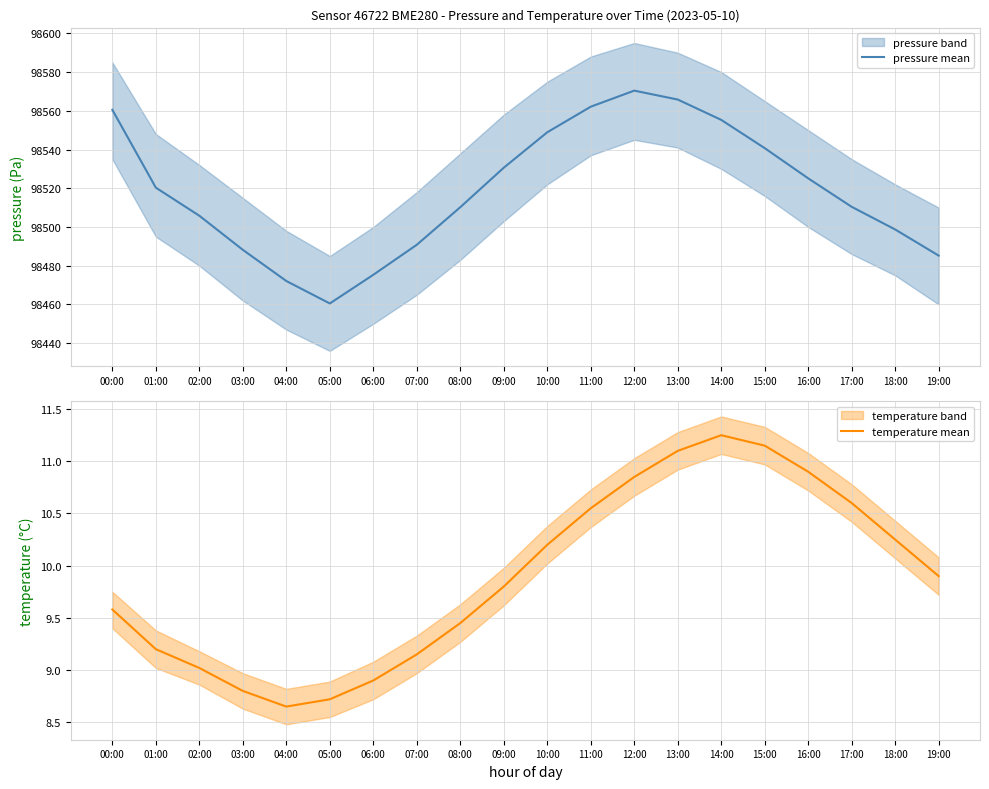

How many interior local valleys does the temperature mean series have?

1